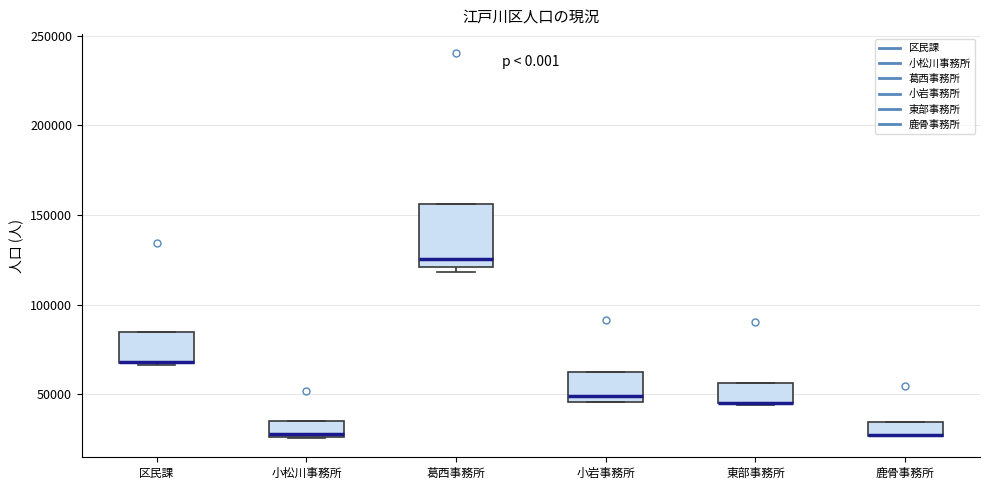

Reading left to right, read every box against the y-axis: the position of its median line, the range the box covers, and the ends of its whiskers. The values are not printed on the chart, so give them approximately, as read against the axis.

区民課: median 70000 (drawn on the box's lower edge), box 65000 to 85000, whiskers 65000 to 85000
小松川事務所: median 30000, box 25000 to 35000, whiskers 25000 to 35000
葛西事務所: median 125000, box 120000 to 155000, whiskers 120000 (just below the box's lower edge) to 155000
小岩事務所: median 50000, box 45000 to 60000, whiskers 45000 to 60000
東部事務所: median 45000 (drawn on the box's lower edge), box 45000 to 55000, whiskers 45000 to 55000
鹿骨事務所: median 25000 (drawn on the box's lower edge), box 25000 to 35000, whiskers 25000 to 35000